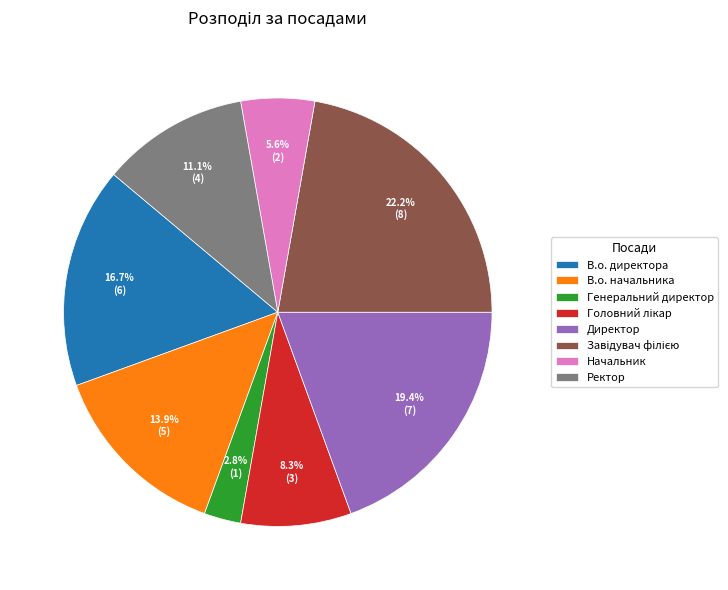

Is Директор the majority of the pie?

No